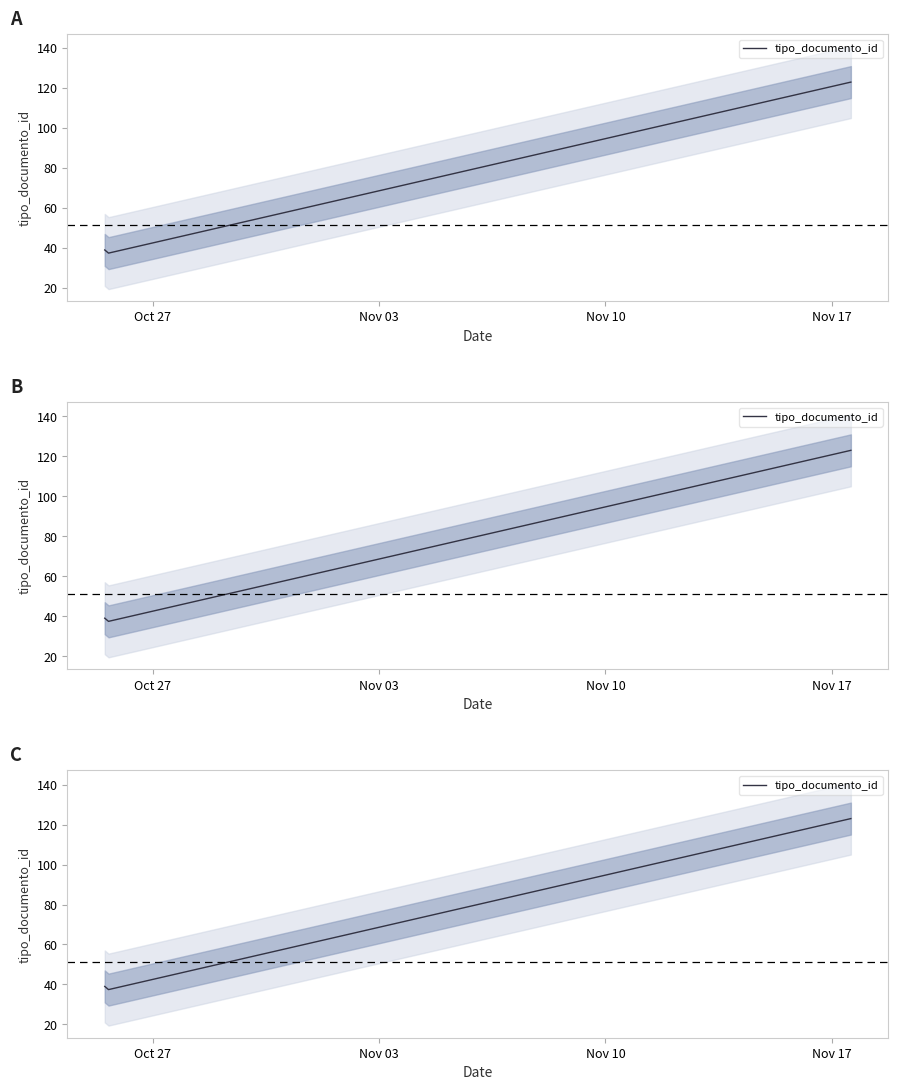

Between 2016-11-17 14:01:29 and 2016-10-25 12:34:48, which is larger?

2016-11-17 14:01:29